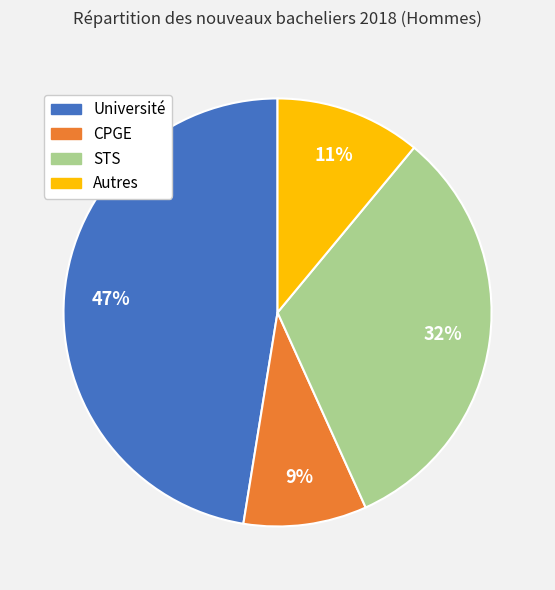

True or false: CPGE accounts for 9% of the total.

True